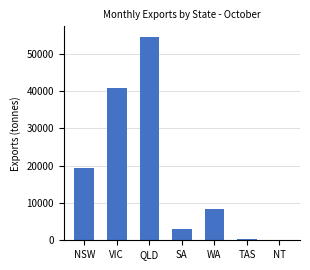

Between SA and NT, which is larger?

SA